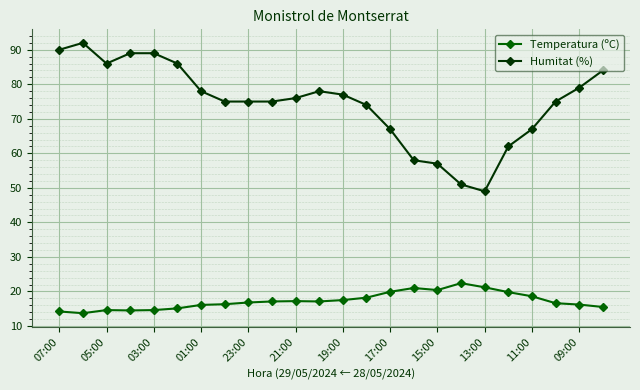

True or false: Temperatura (ºC) has more than 0 points higher than both neighbors.

True